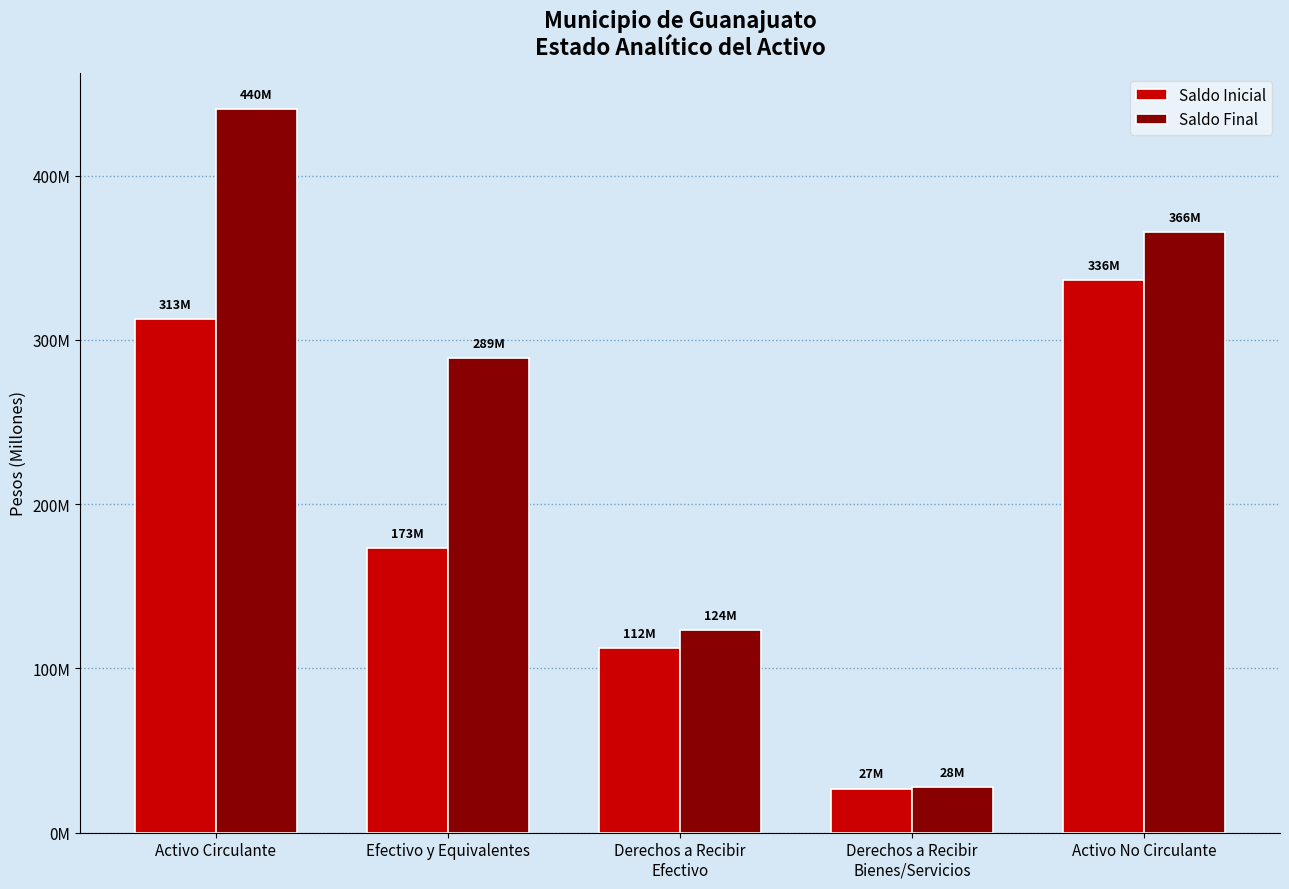

What are all the series names shown in the legend?

Saldo Inicial, Saldo Final